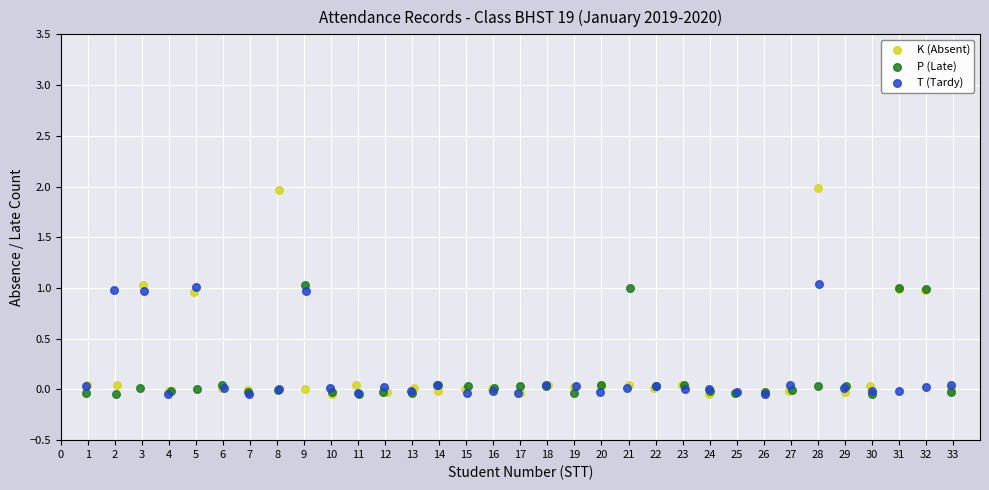

Which series reaches the maximum Y coordinate?

K (Absent)